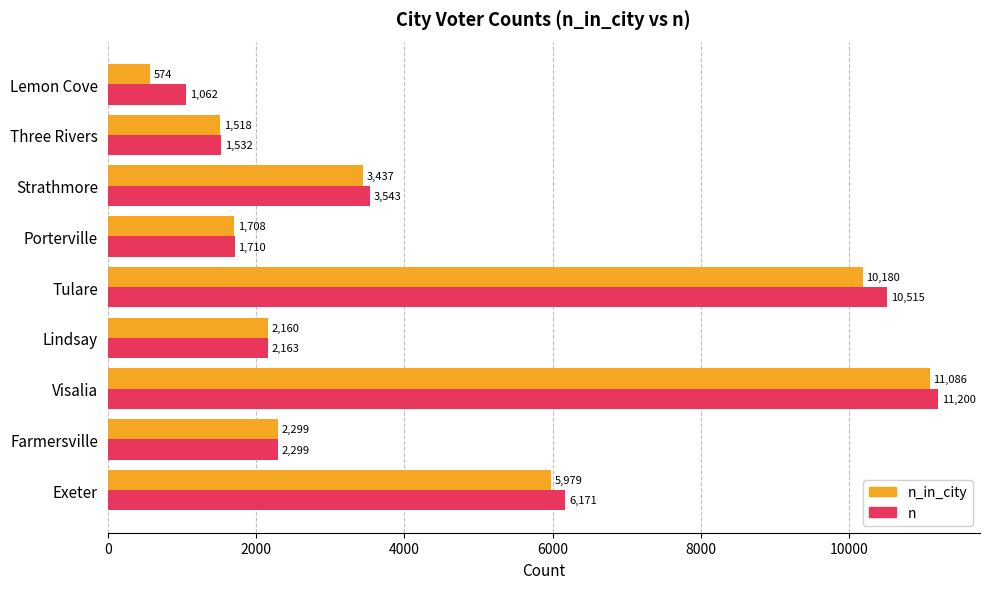

Which category has the highest value in the n series?

Visalia